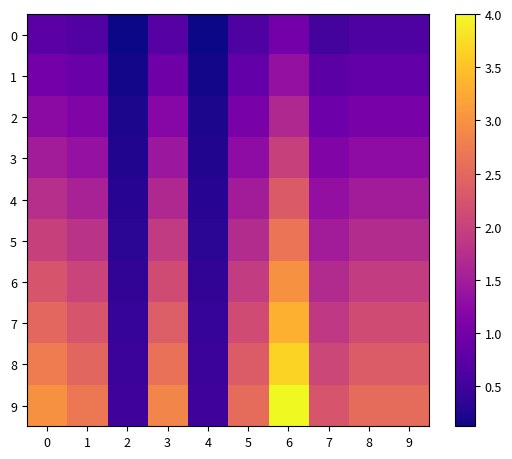

Reading left to right, extract all data points from this chart.

0: 0=0.8	1=0.7	2=0.1	3=0.7	4=0.1	5=0.6	6=1.0	7=0.6	8=0.6	9=0.6
1: 0=1.0	1=0.9	2=0.2	3=0.9	4=0.2	5=0.8	6=1.3	7=0.8	8=0.8	9=0.8
2: 0=1.2	1=1.1	2=0.2	3=1.2	4=0.2	5=1.1	6=1.7	7=0.9	8=1.1	9=1.1
3: 0=1.5	1=1.4	2=0.2	3=1.4	4=0.2	5=1.3	6=2.0	7=1.1	8=1.3	9=1.3
4: 0=1.7	1=1.6	2=0.3	3=1.7	4=0.3	5=1.5	6=2.3	7=1.3	8=1.5	9=1.5
5: 0=2.0	1=1.8	2=0.3	3=1.9	4=0.3	5=1.7	6=2.7	7=1.5	8=1.7	9=1.7
6: 0=2.2	1=2.0	2=0.4	3=2.1	4=0.4	5=1.9	6=3.0	7=1.7	8=1.9	9=1.9
7: 0=2.5	1=2.2	2=0.4	3=2.4	4=0.4	5=2.1	6=3.3	7=1.9	8=2.1	9=2.1
8: 0=2.8	1=2.5	2=0.5	3=2.6	4=0.5	5=2.3	6=3.7	7=2.1	8=2.3	9=2.3
9: 0=3.0	1=2.7	2=0.5	3=2.8	4=0.5	5=2.5	6=4.0	7=2.2	8=2.5	9=2.5